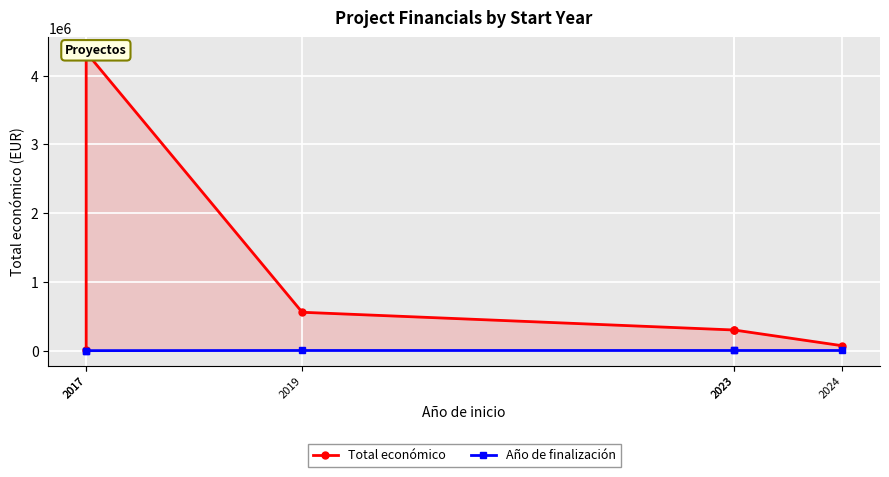

What is the difference between the maximum and minimum values in the Total económico series?

4327792